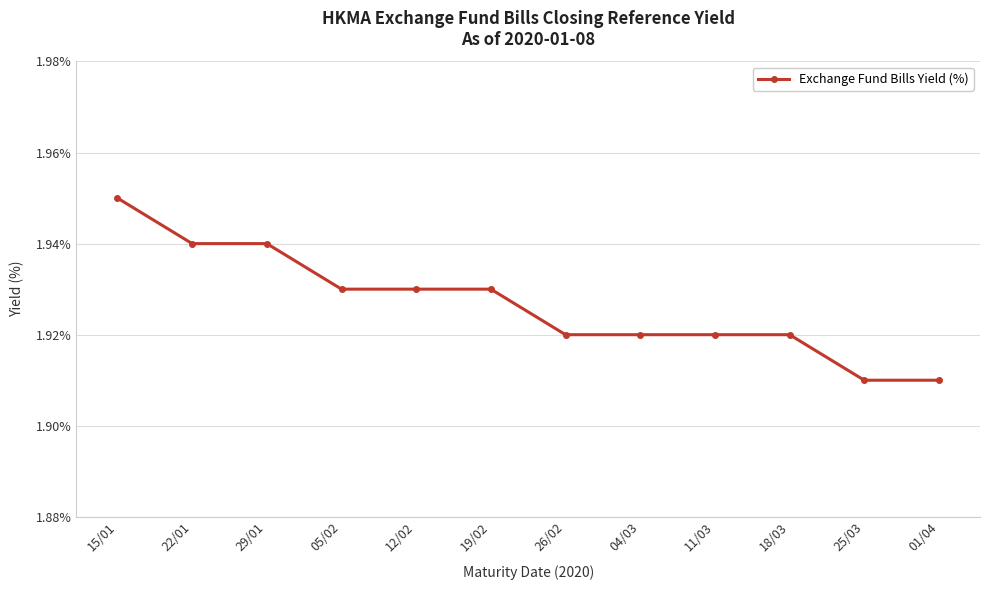

At which category does the chart reach its peak across all series?

15/01